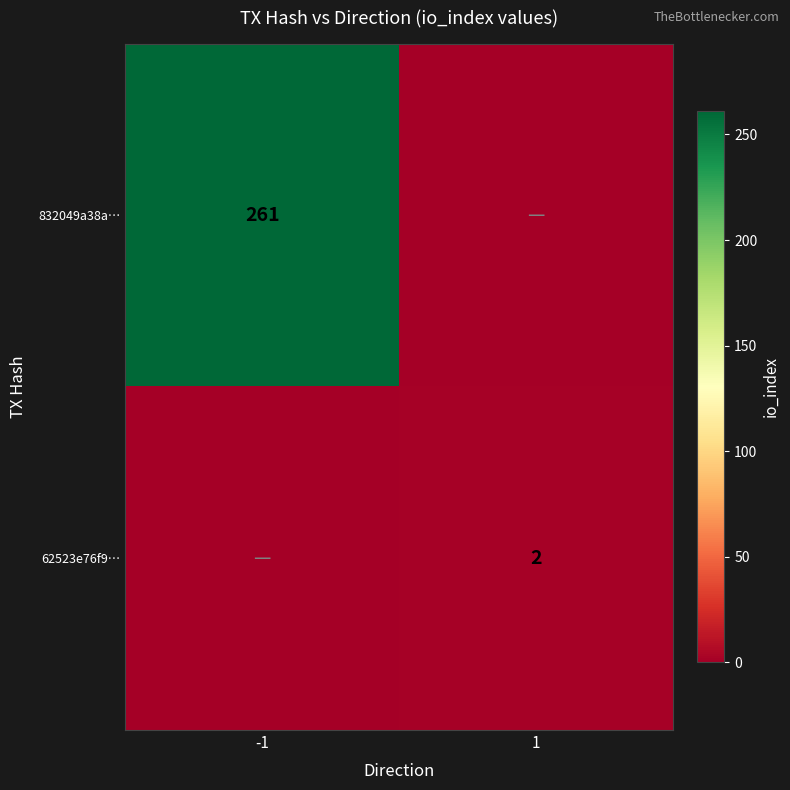

The value of 62523e76f9… at 1 is 1. True or false?

False